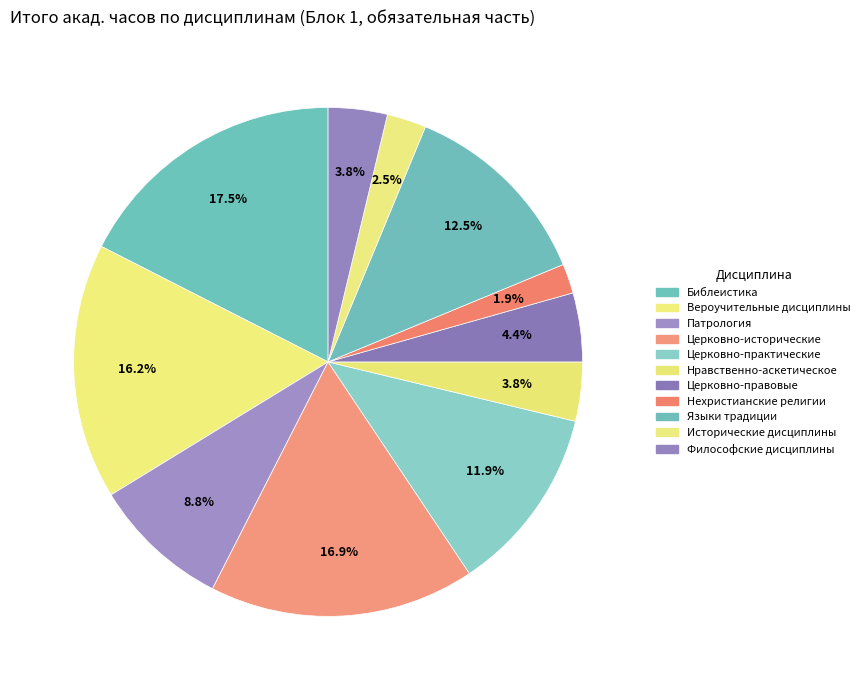

To the nearest percent, what percentage of the pie is Нравственно-аскетическое?

4%